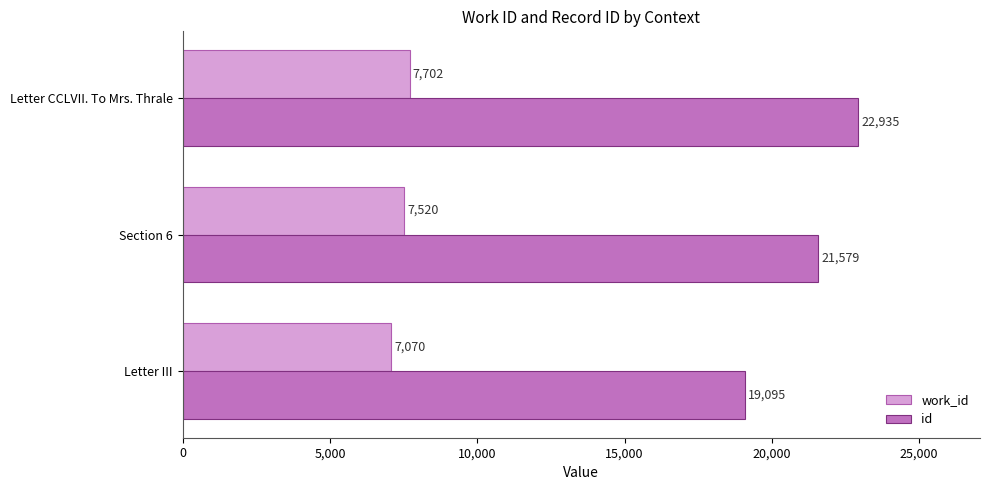

Is it true that id equals 22935 at Letter CCLVII. To Mrs. Thrale?

True